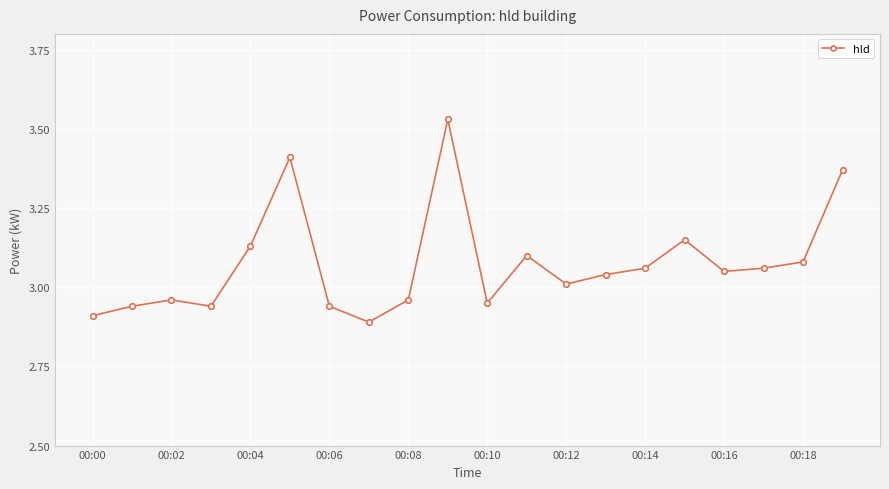

True or false: there are more than 2 points higher than both neighbors.

True